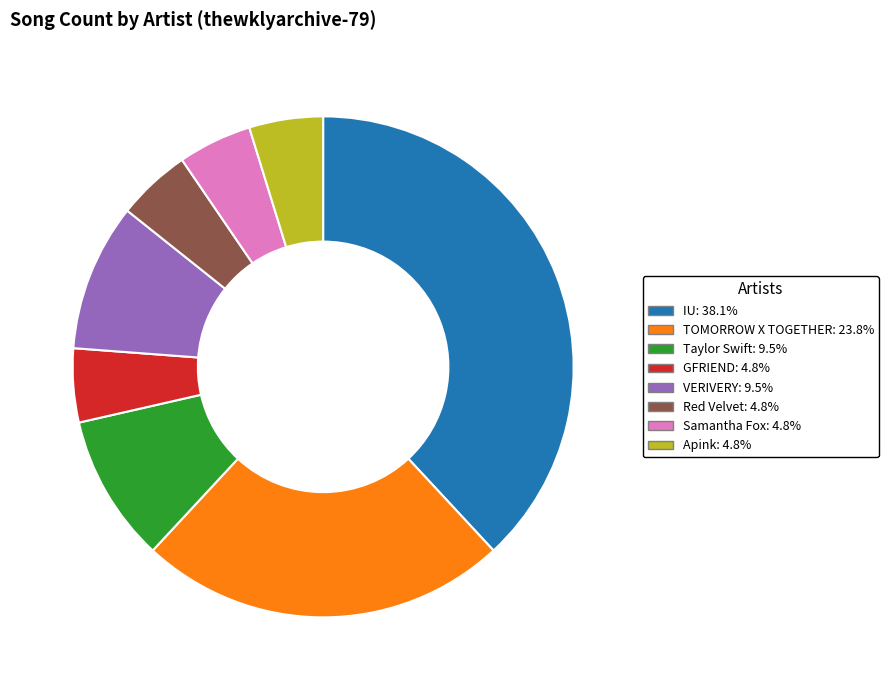

Combined, do TOMORROW X TOGETHER and Taylor Swift account for over 50%?

No